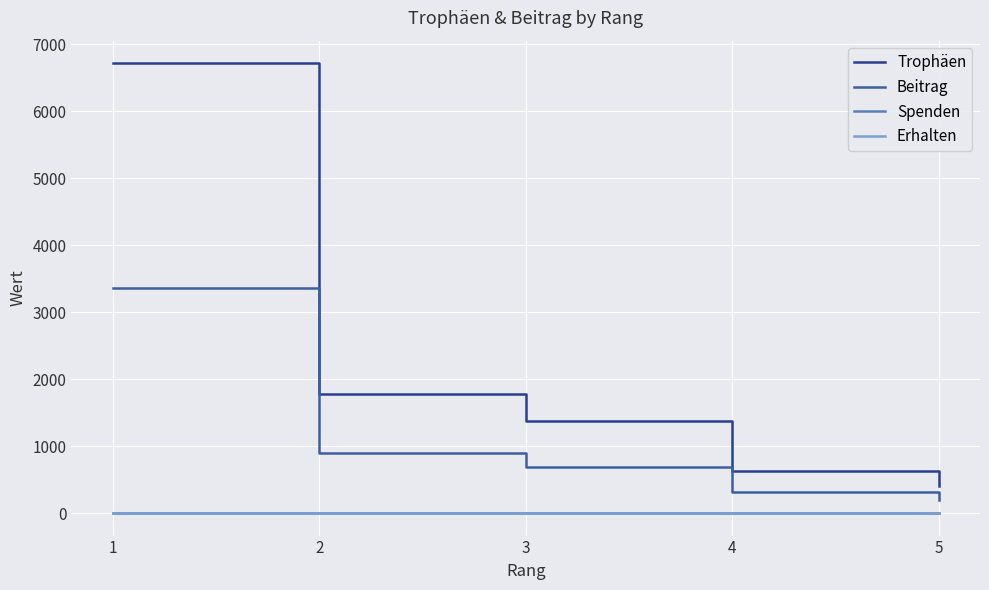

At which category does the chart reach its peak across all series?

1